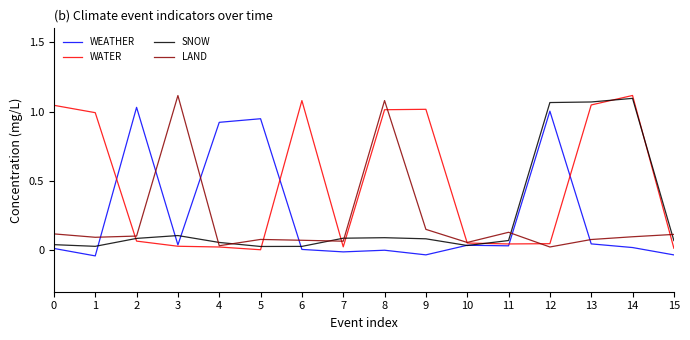

The value of SNOW at 10 is 0.1. True or false?

False